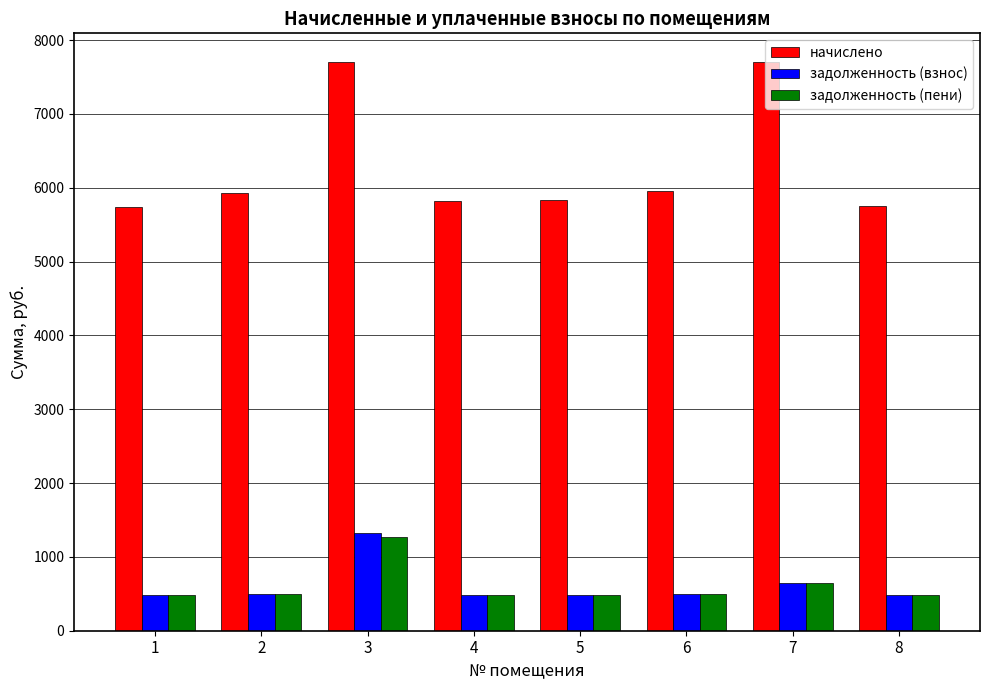

At which label is задолженность (взнос) closest to 900?

7